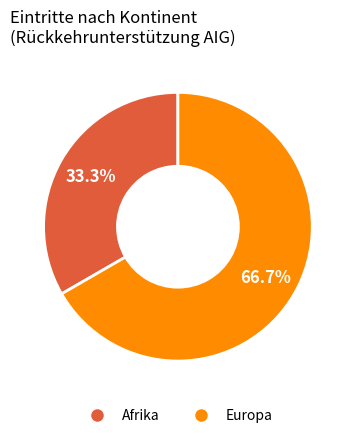

True or false: Europa accounts for 67% of the total.

True